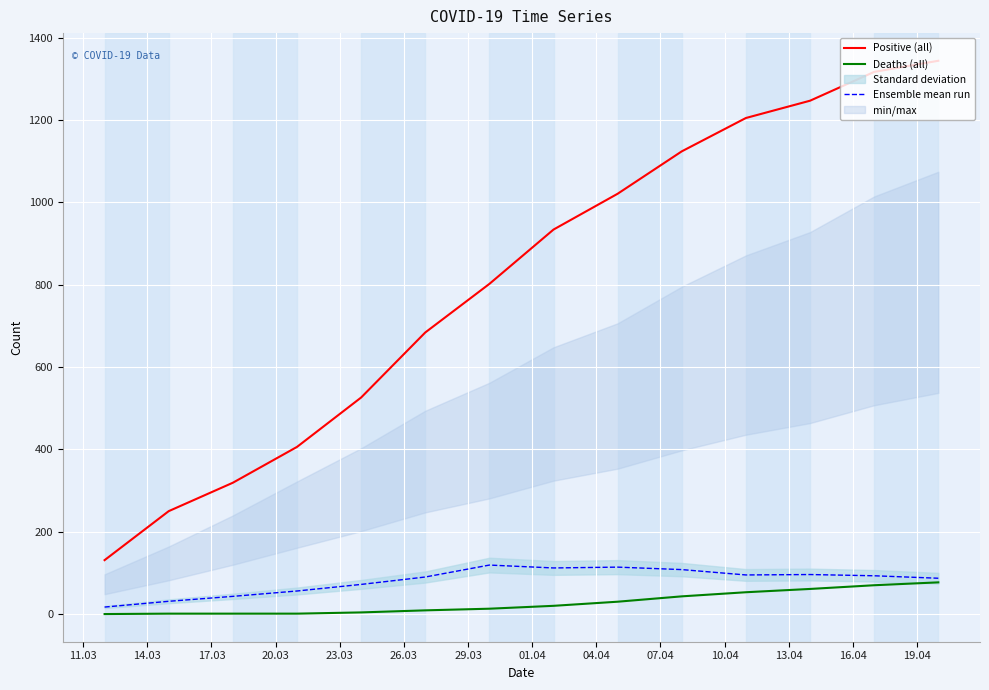

Reading left to right, extract all data points from this chart.

Positive (all): 131	250	319	406	526	684	802	934	1021	1124	1205	1247	1317	1344
Deaths (all): 0	1	1	1	4	9	13	20	30	43	53	61	70	77
Ensemble mean run: 17	31	43	56	72	90	119	112	114	108	95	96	93	87